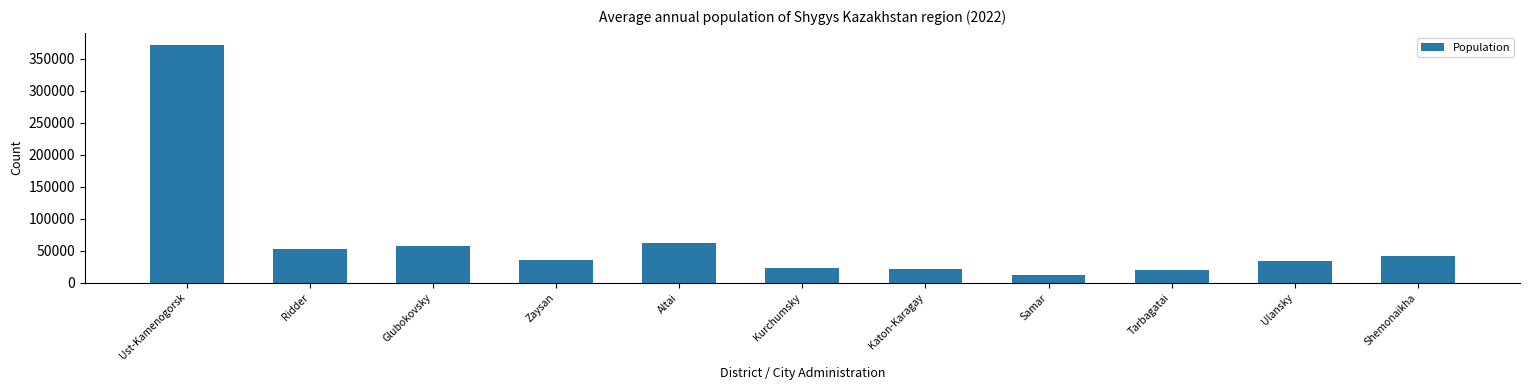

What value does the data have at Kurchumsky?

22609